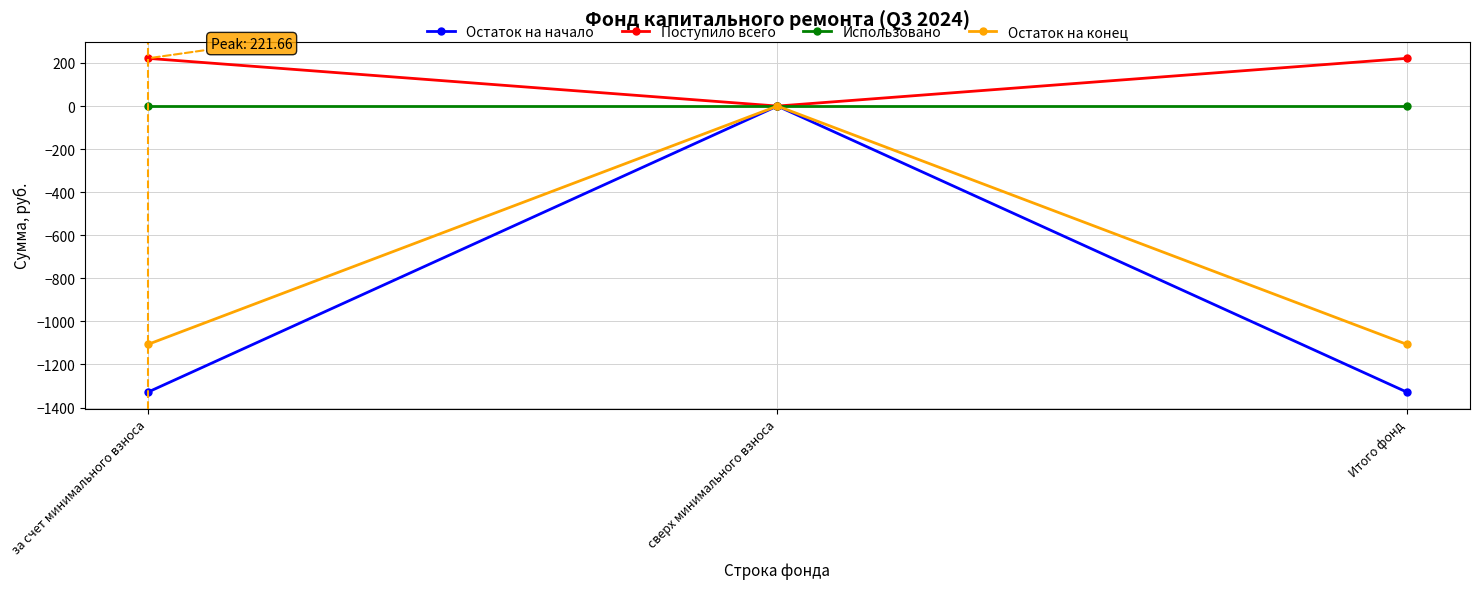

The Остаток на конец series shows -453.0 at сверх минимального взноса. True or false?

False